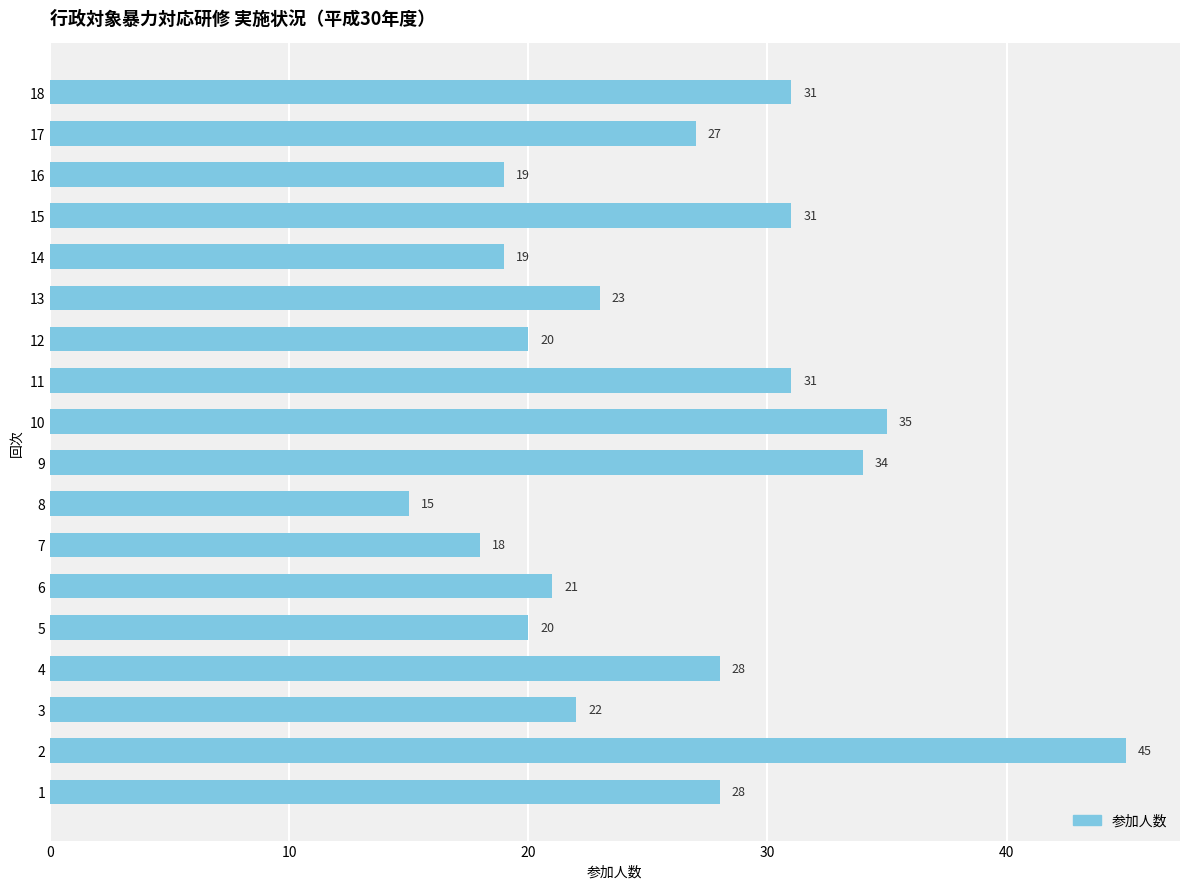

How many data points does each series have?

18